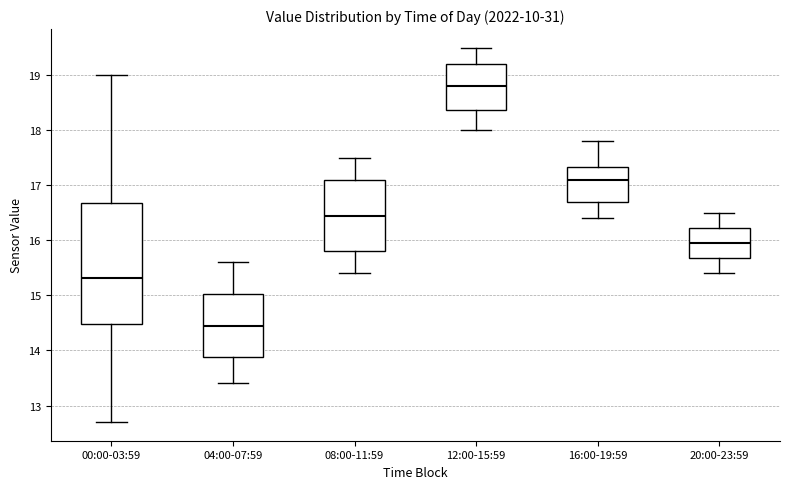

Reading left to right, transcribe this box plot: for each box, give where its median line is, the range the box spans, and where its two whiskers end, as read against the y-axis. The values are not printed on the chart, so give them approximately, as read against the axis.

00:00-03:59: median 15.3, box 14.5 to 16.7, whiskers 12.7 to 19.0
04:00-07:59: median 14.5, box 13.9 to 15.0, whiskers 13.4 to 15.6
08:00-11:59: median 16.5, box 15.8 to 17.1, whiskers 15.4 to 17.5
12:00-15:59: median 18.8, box 18.4 to 19.2, whiskers 18.0 to 19.5
16:00-19:59: median 17.1, box 16.7 to 17.3, whiskers 16.4 to 17.8
20:00-23:59: median 16.0, box 15.7 to 16.2, whiskers 15.4 to 16.5